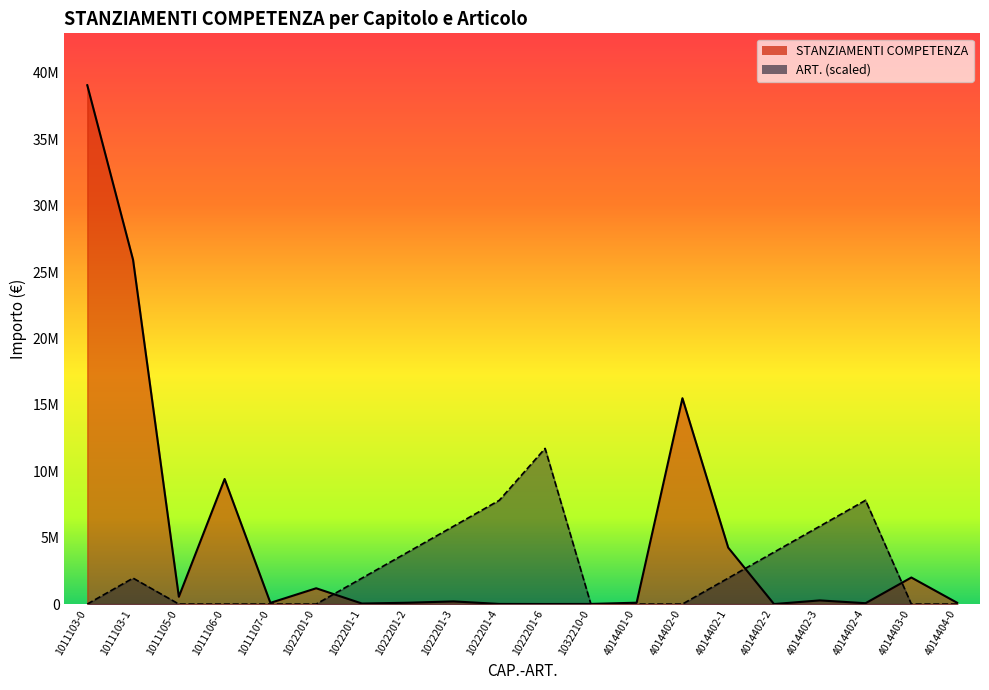

In ART., how many points are higher than both neighbors (excluding endpoints)?

3